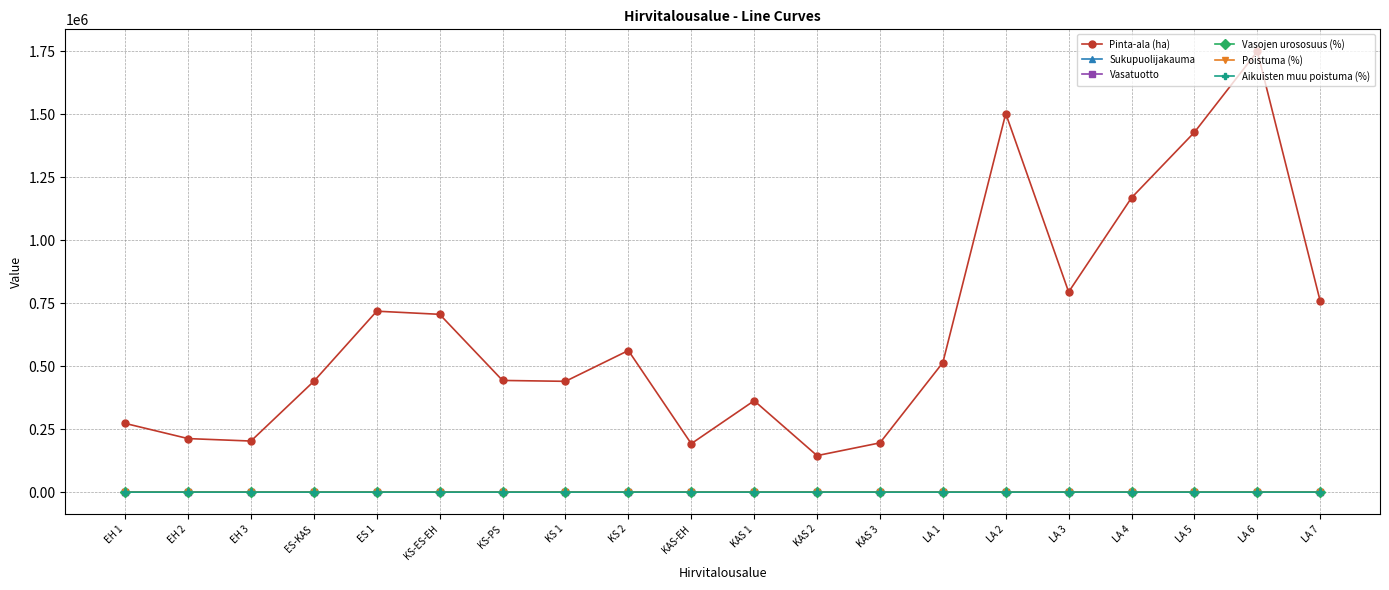

Which series changed the most between KS 2 and LA 1?

Pinta-ala (ha)